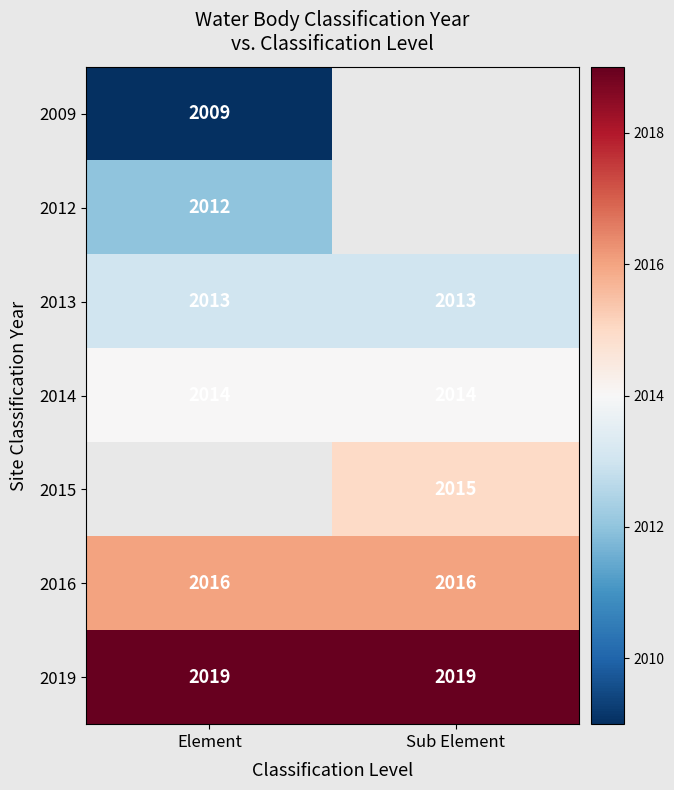

What is the sum of the 2016 values at Element and Sub Element?

4032